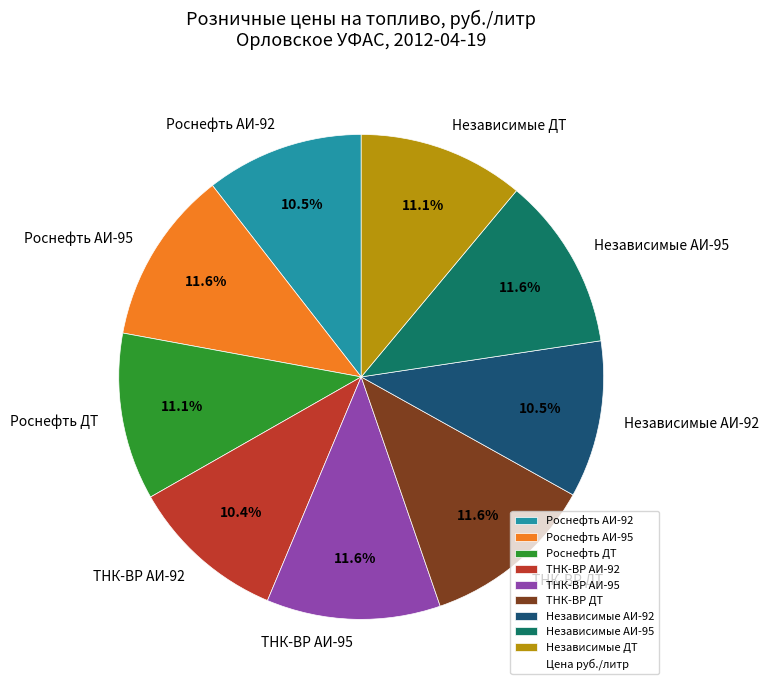

Count the number of slices in the pie.

9